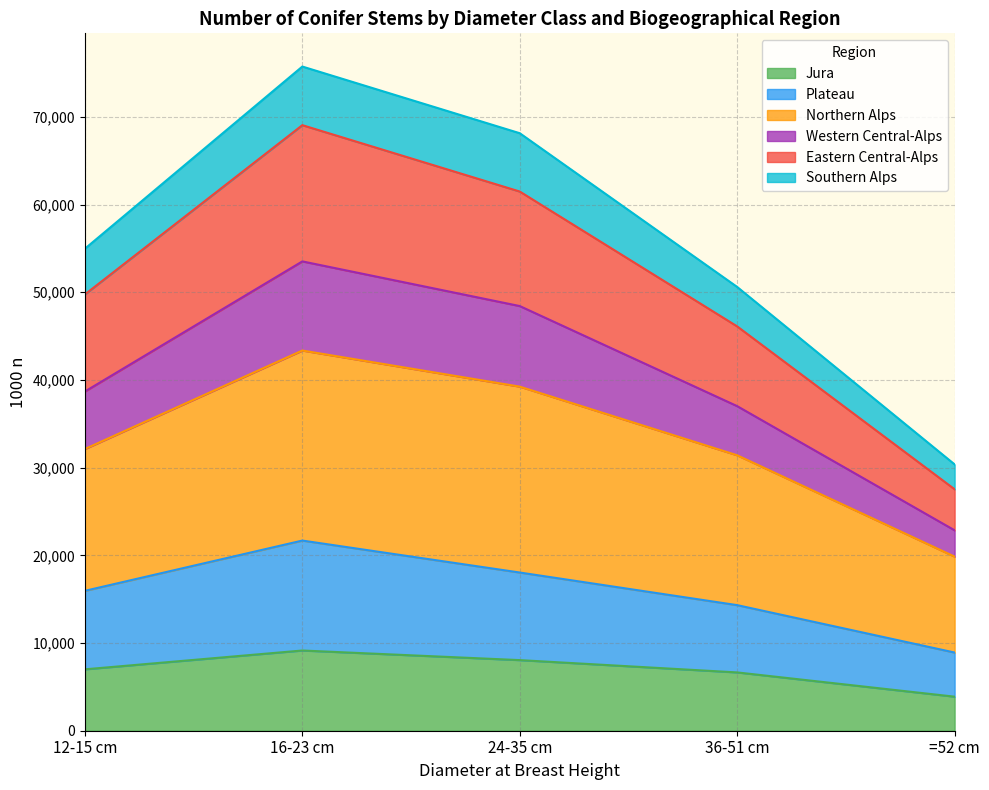

Where is the first local maximum for Plateau?

16-23 cm